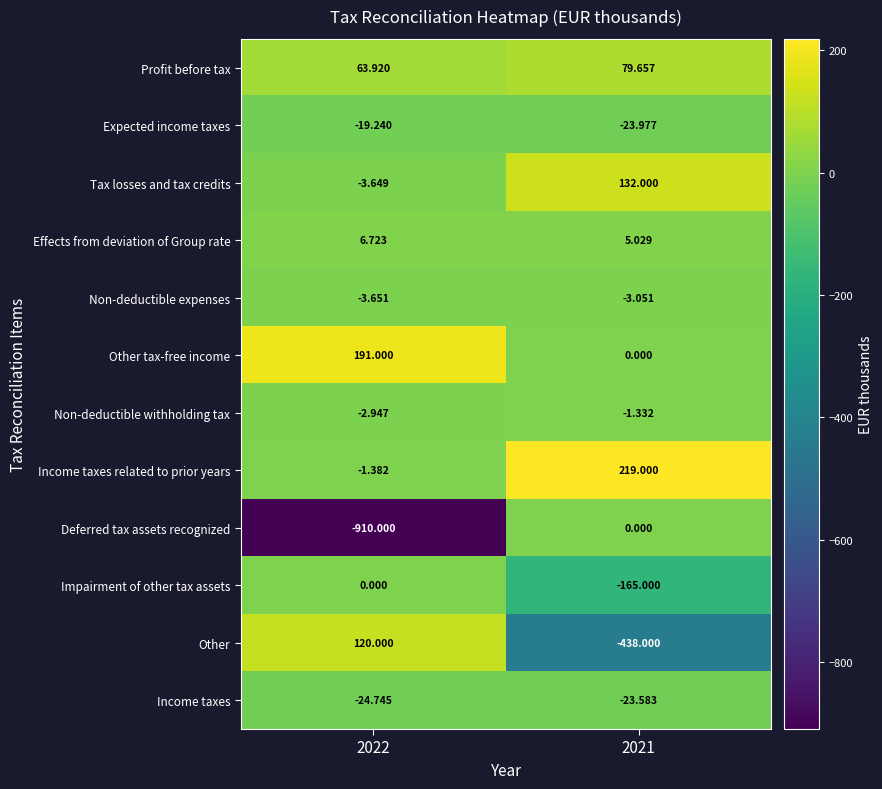

What is the total value across all series at 2021?

-219.3